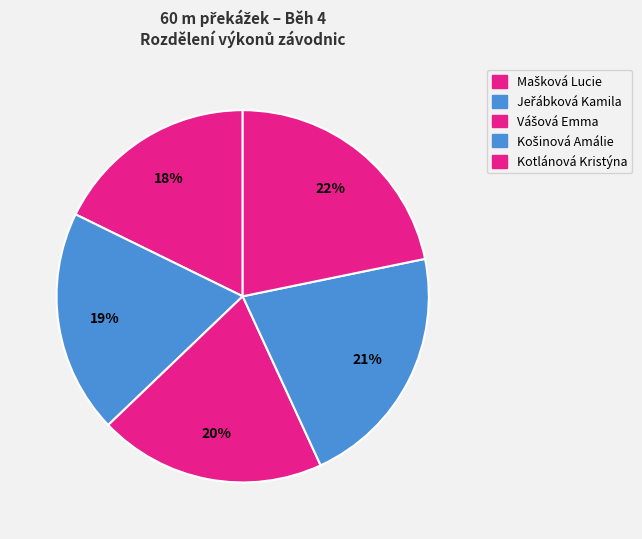

What percentage do Kotlánová Kristýna and Košinová Amálie together represent?

43.1%